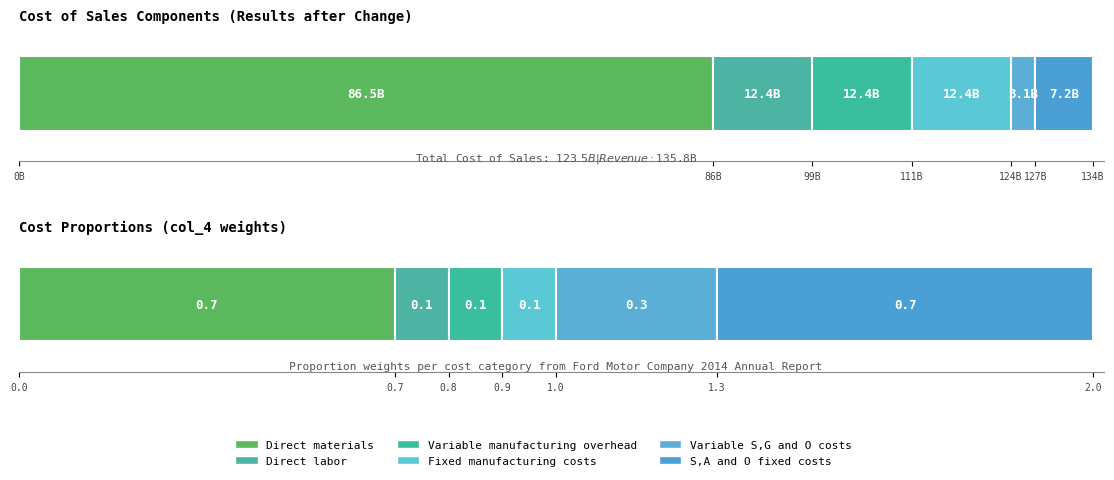

Rank the categories by value from highest to lowest.

Direct materials, Direct labor, Variable manufacturing overhead, Fixed manufacturing costs, S,A and O fixed costs, Variable S,G and O costs